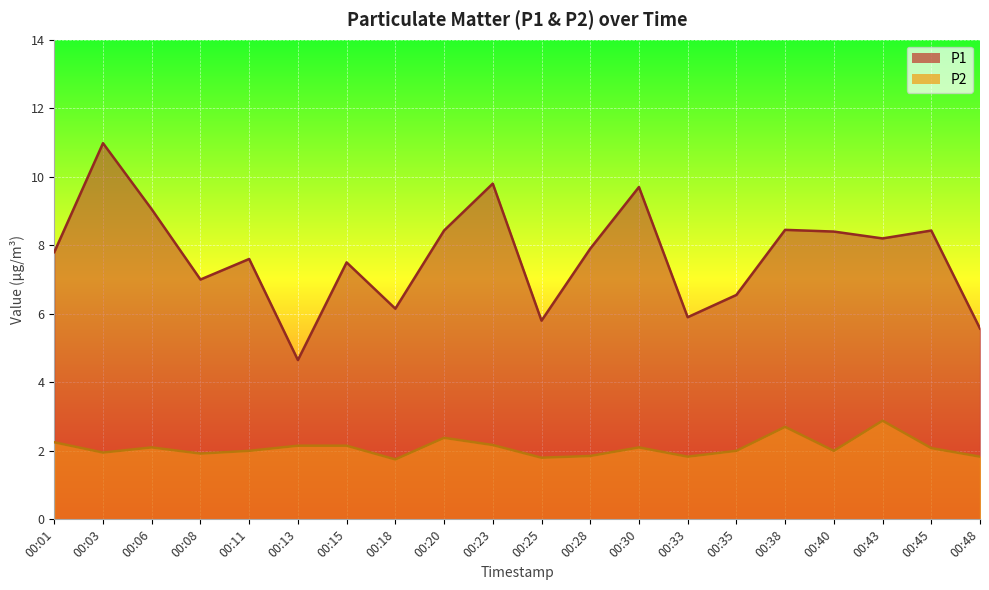

True or false: P2 and P1 cross at least once.

False